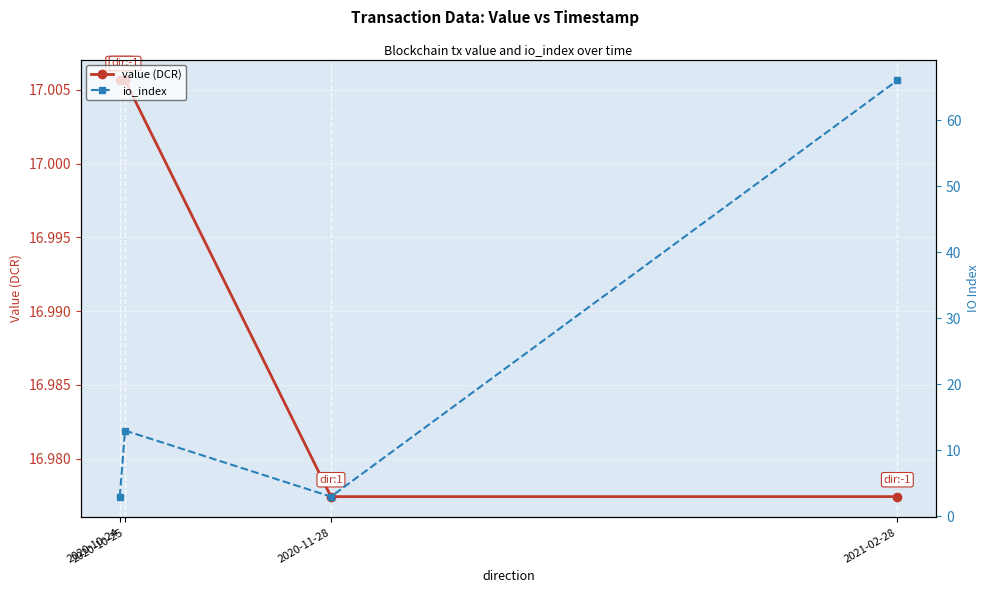

Reading left to right, transcribe all the data shown in this chart.

value (DCR): 2020-10-24=17.0	2020-10-25=17.0	2020-11-28=17.0	2021-02-28=17.0
io_index: 2020-10-24=3.0	2020-10-25=13.0	2020-11-28=3.0	2021-02-28=66.0